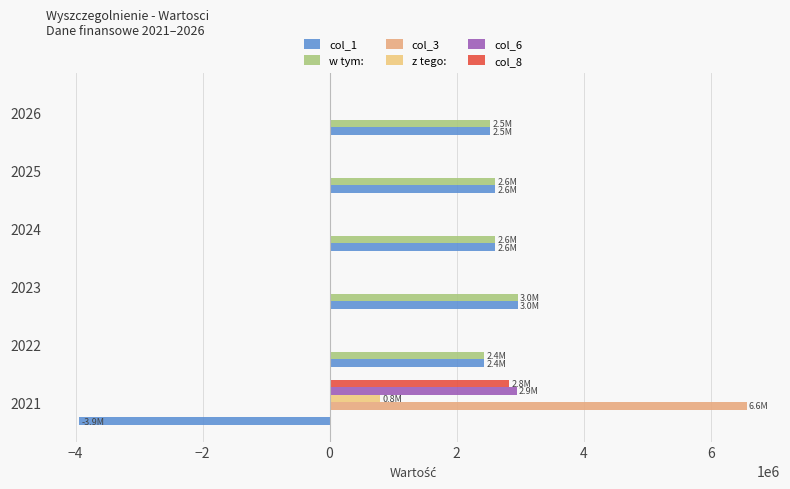

How many values in the col_6 series exceed 0?

1